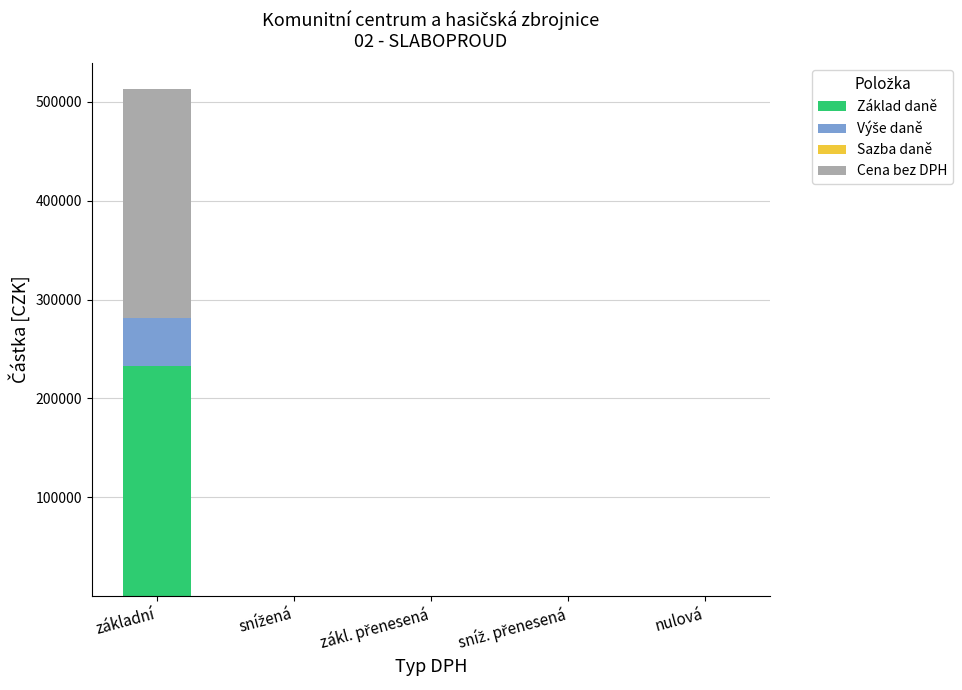

At which category is the sum across all series the highest?

základní